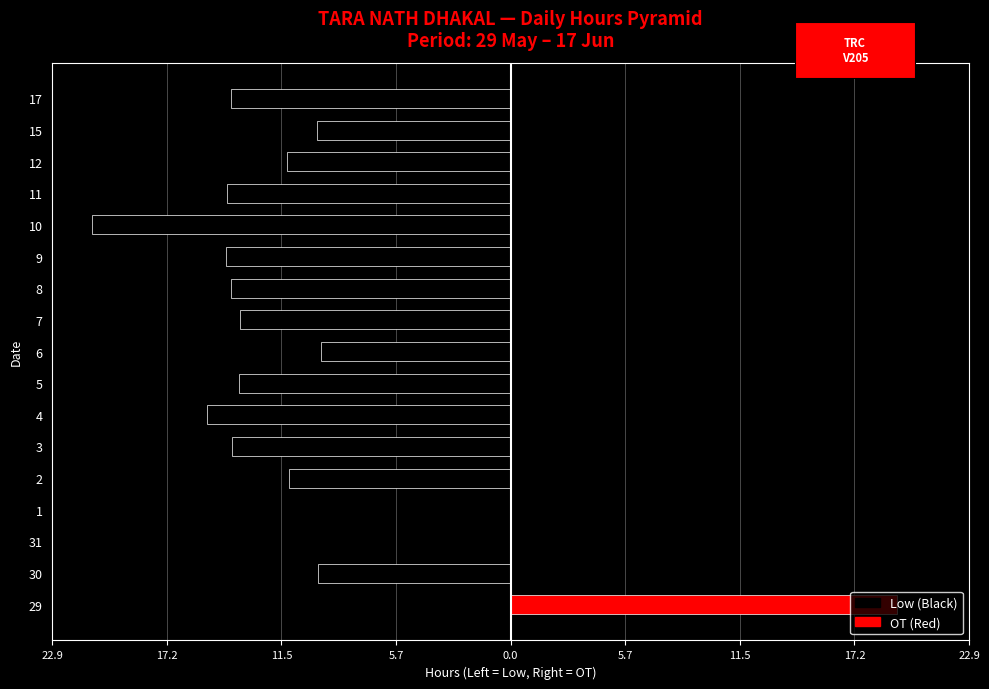

What is the minimum value shown in the chart?

-20.9